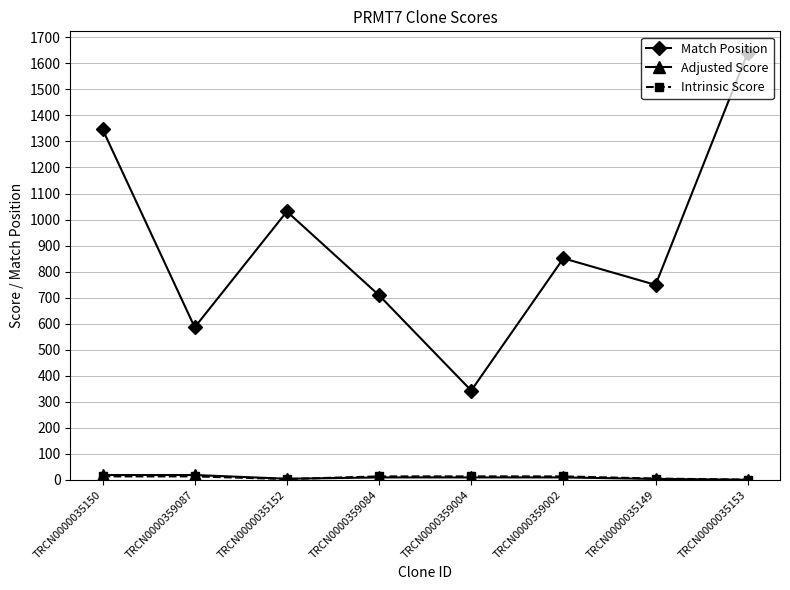

Which label corresponds to the largest value in the chart?

TRCN0000035153